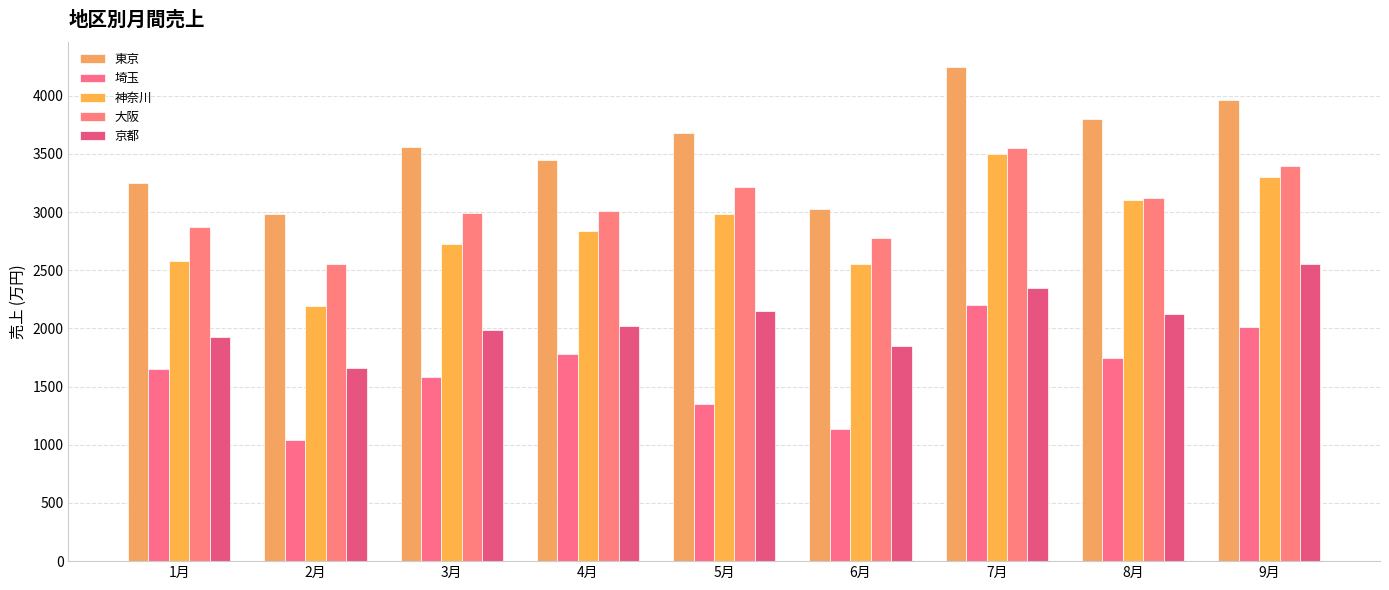

What is the difference between the highest and lowest values at 3月?

1980